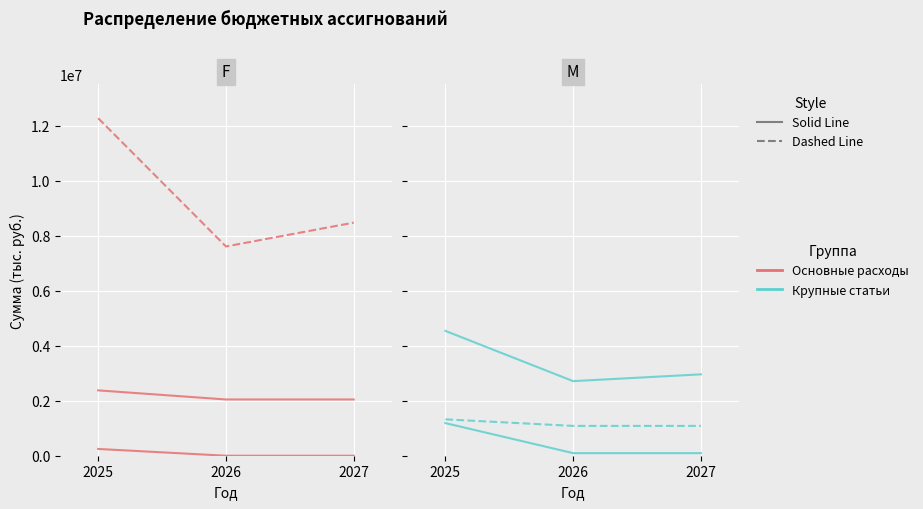

Is the value of Дворцы культуры (8800004400) at 2025 greater than the value of Благоустройство (1100000000) at 2027?

Yes